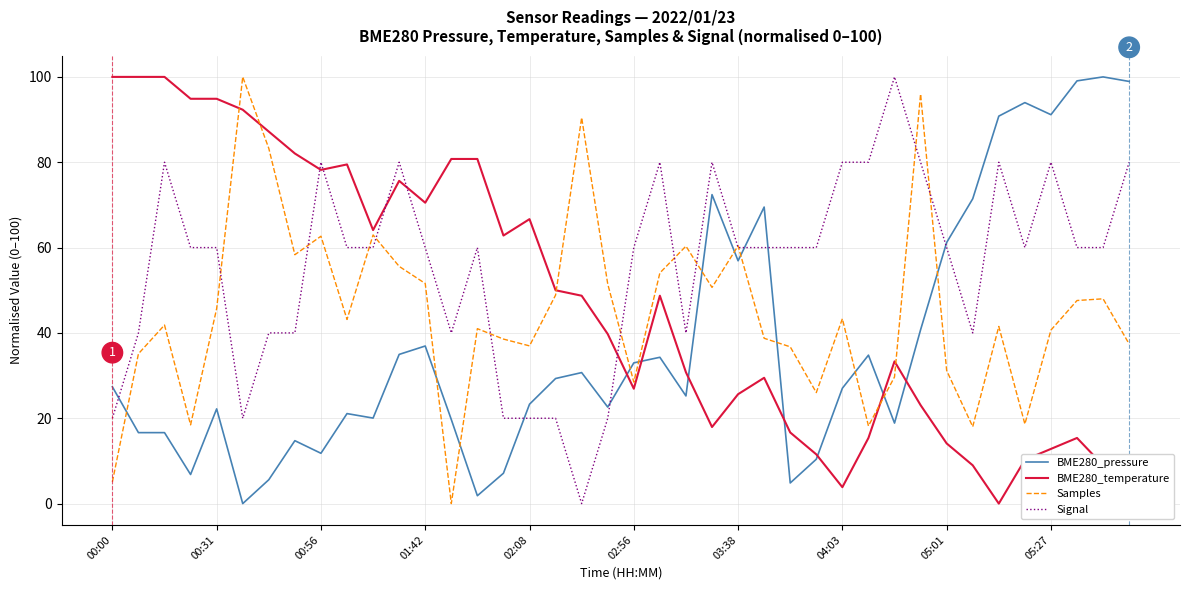

Count the number of data series in this chart.

4